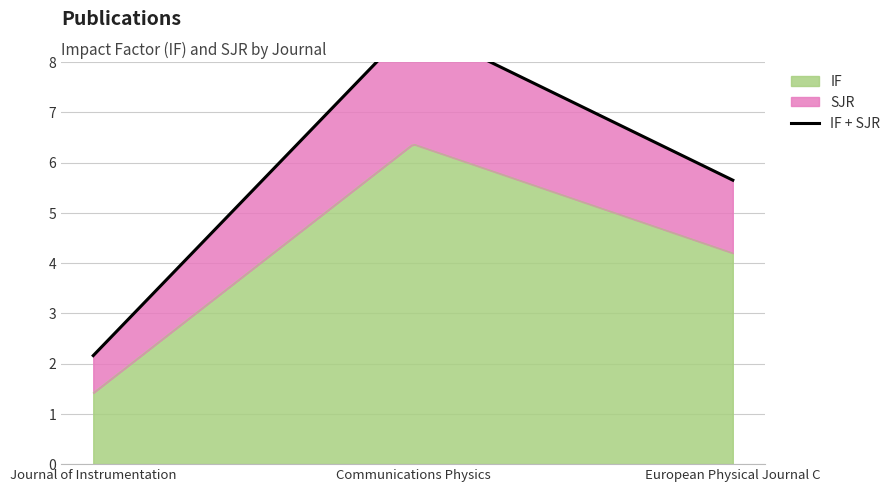

Rank the series by their maximum value, from highest to lowest.

IF, SJR